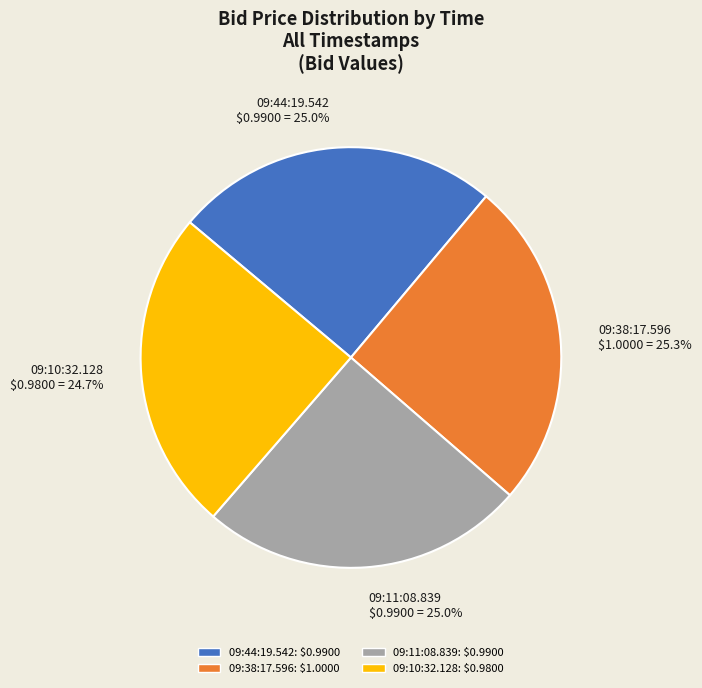

Is it true that 09:38:17.596 is 25% of the pie?

True